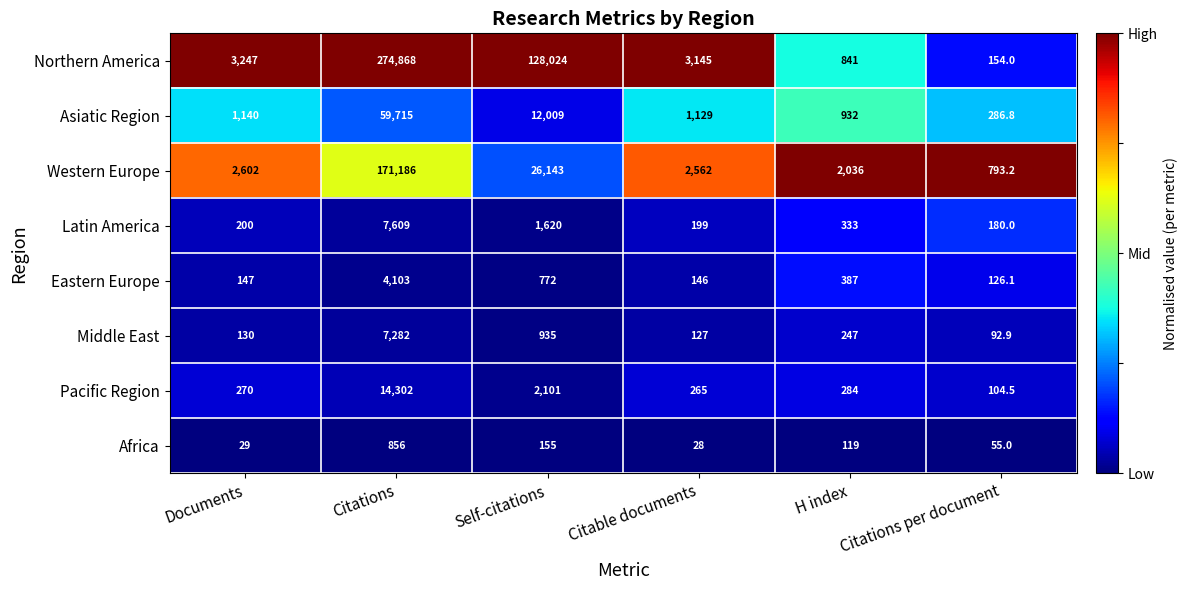

Read the Asiatic Region value at Citable documents.

1129.0